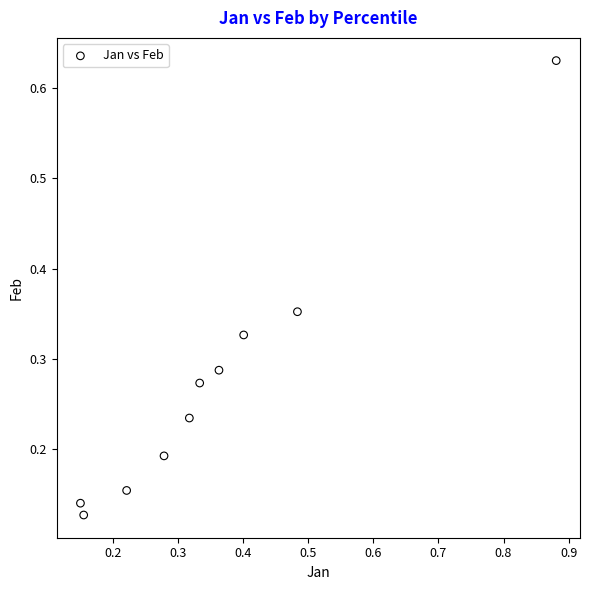

What is the range of X values (max minus min)?

0.7